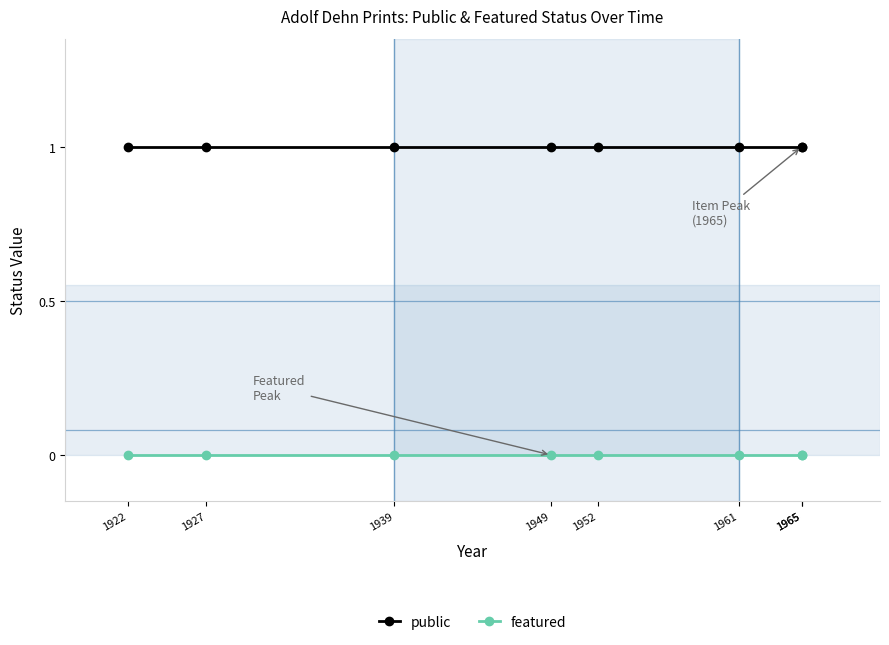

What is the average value of the public series?

1